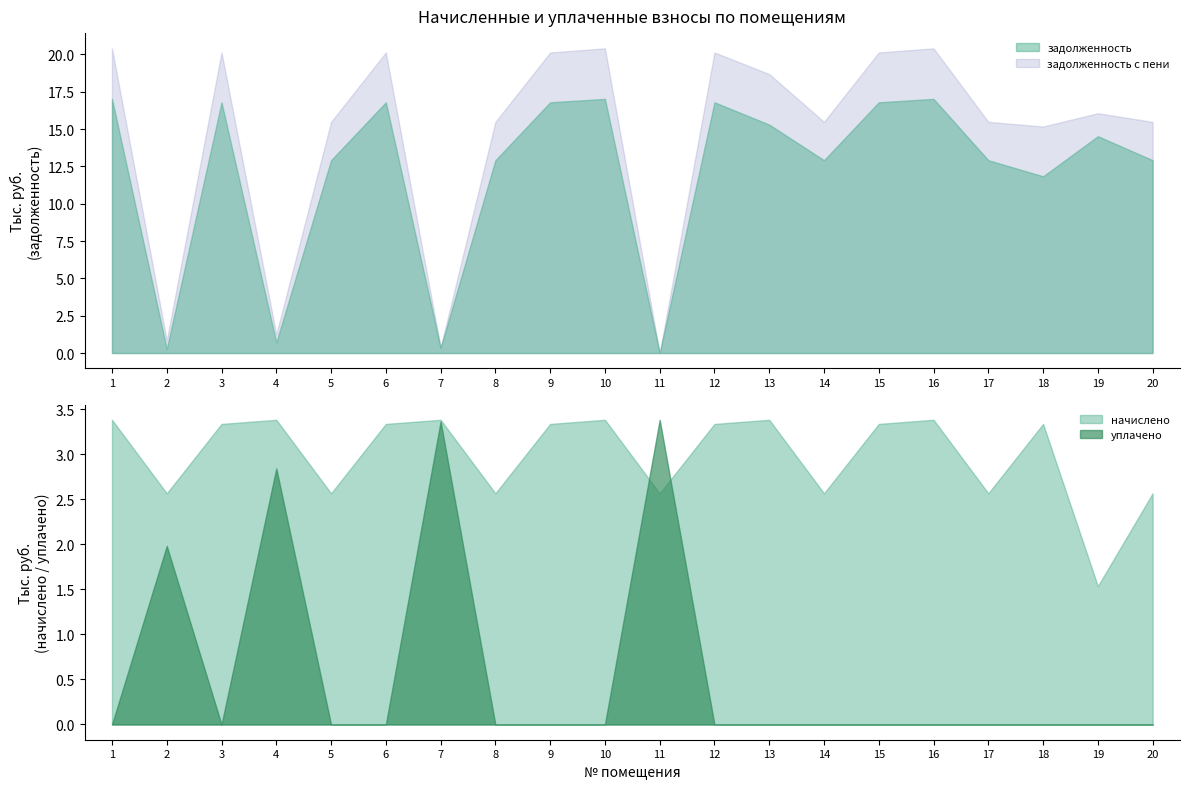

At which label is задолженность_пени closest to 10204?

18